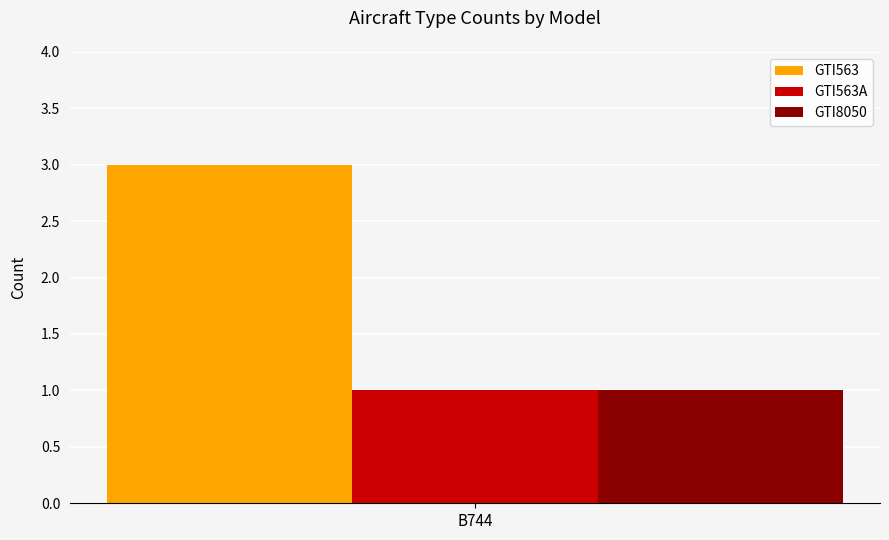

List the labels in order of GTI563A value, smallest first.

B744